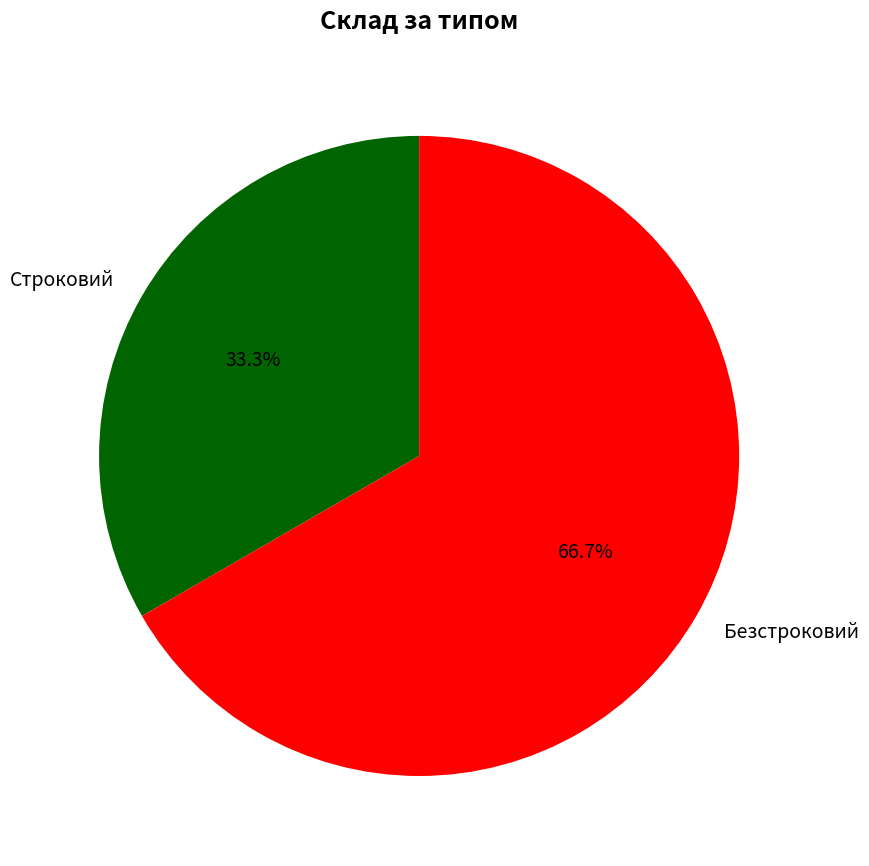

Between Строковий and Безстроковий, which is larger?

Безстроковий